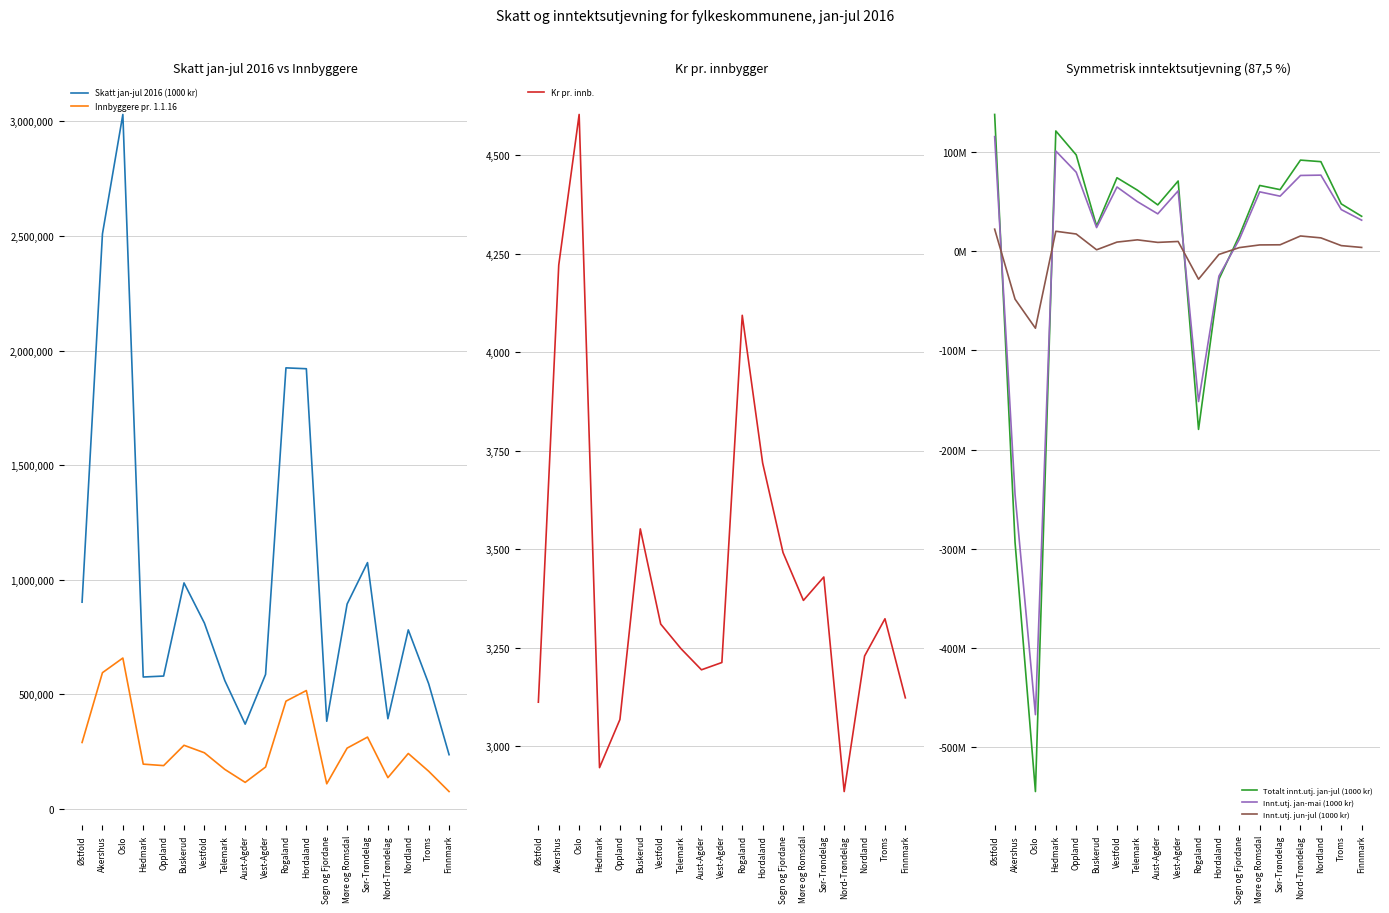

What is the value of the Totalt innt.utj. jan-jul (1000 kr) point at the 13th from the left?

15815396.2